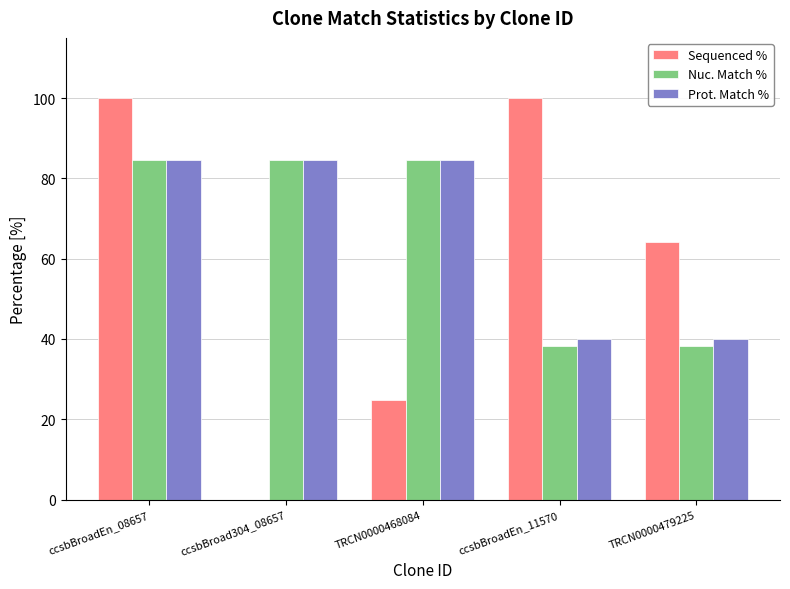

At which category is the sum across all series the highest?

ccsbBroadEn_08657